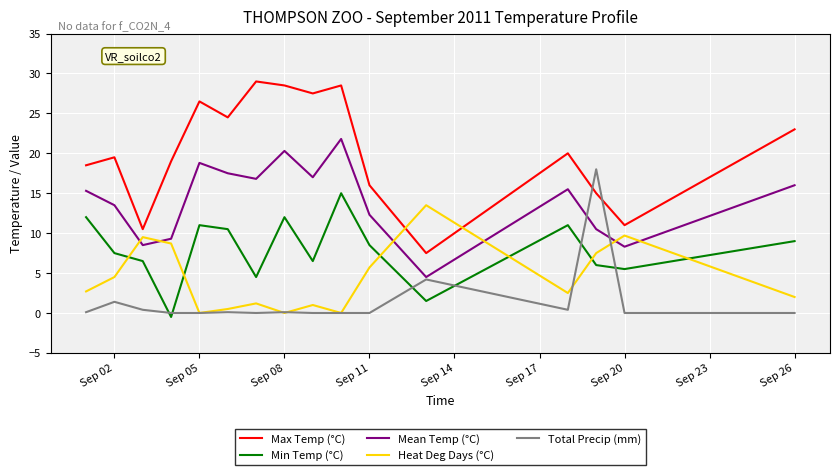

What is the difference between the second highest and minimum values in the Heat Deg Days (°C) series?

9.7